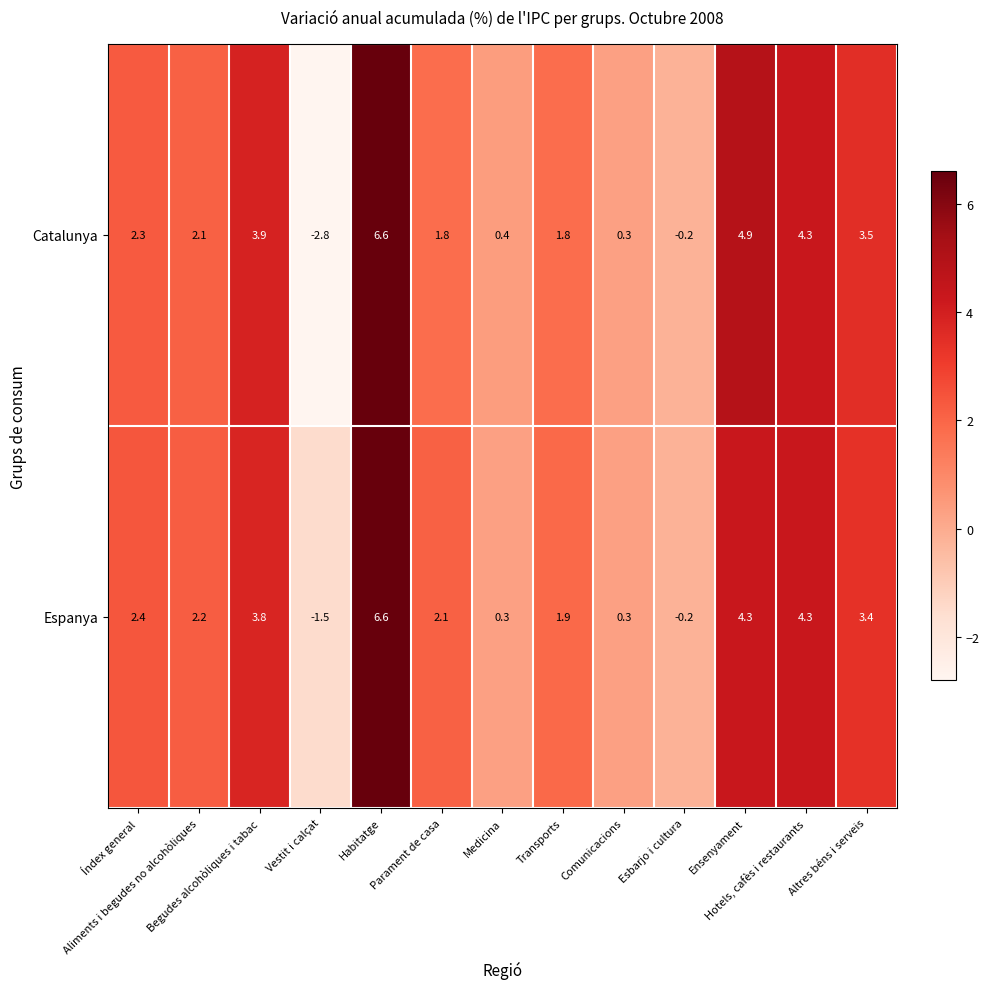

Which series has the largest range (max minus min)?

Catalunya